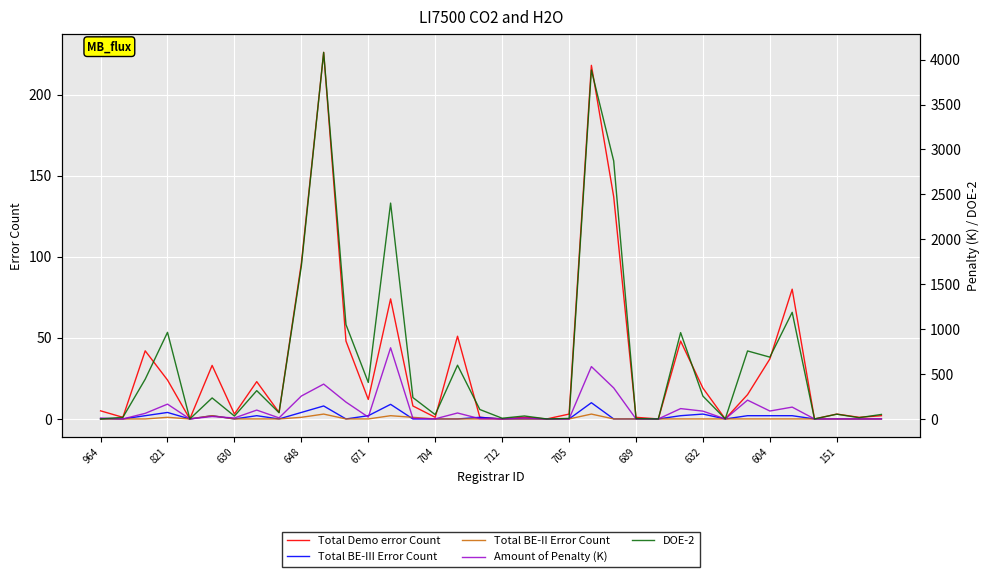

Rank the series by their maximum value, from lowest to highest.

Total BE-II Error Count, Total BE-III Error Count, Total Demo error Count, Amount of Penalty (K), DOE-2